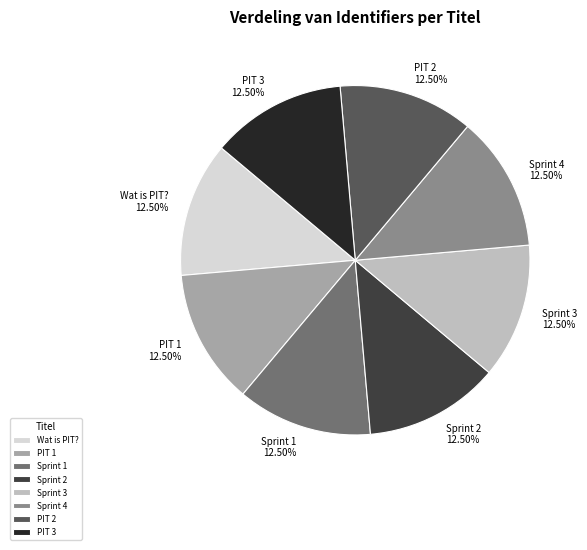

Do Sprint 3 and Sprint 2 together represent more than half of the pie?

No